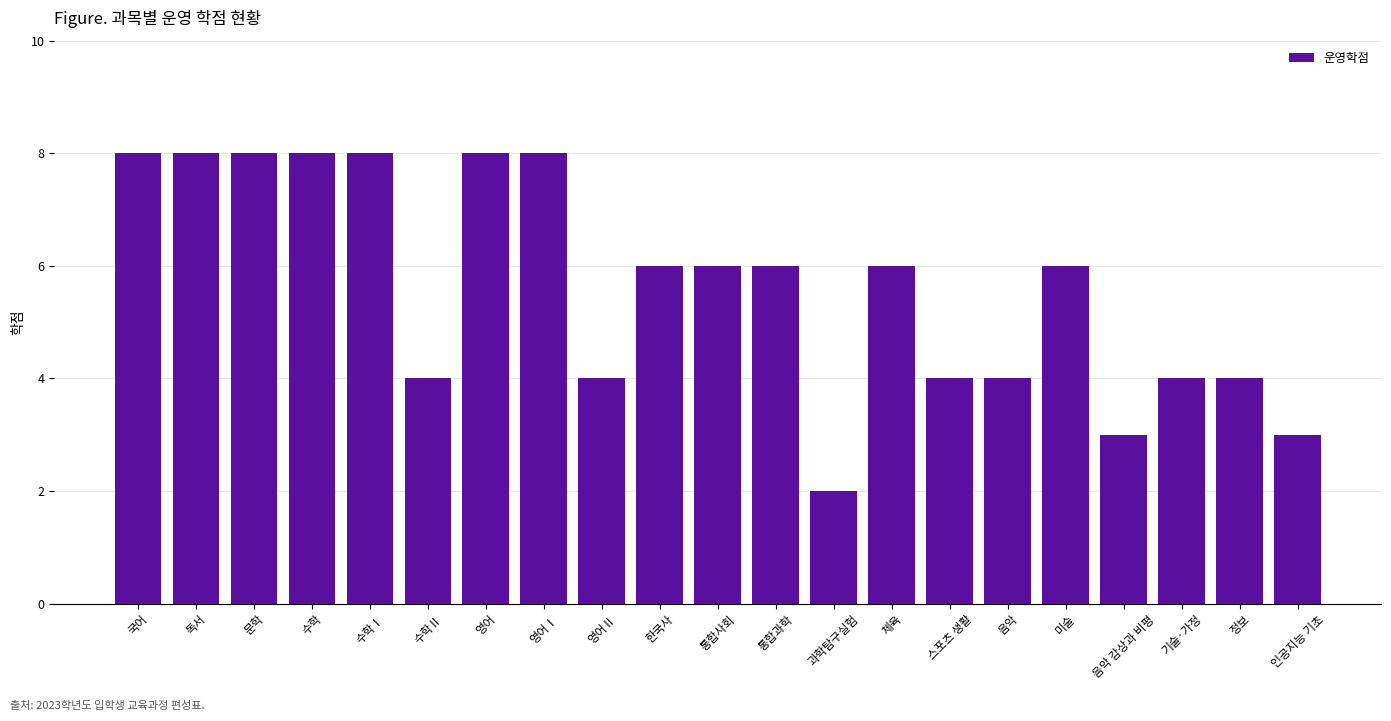

Which label corresponds to the smallest value in the chart?

과학탐구실험